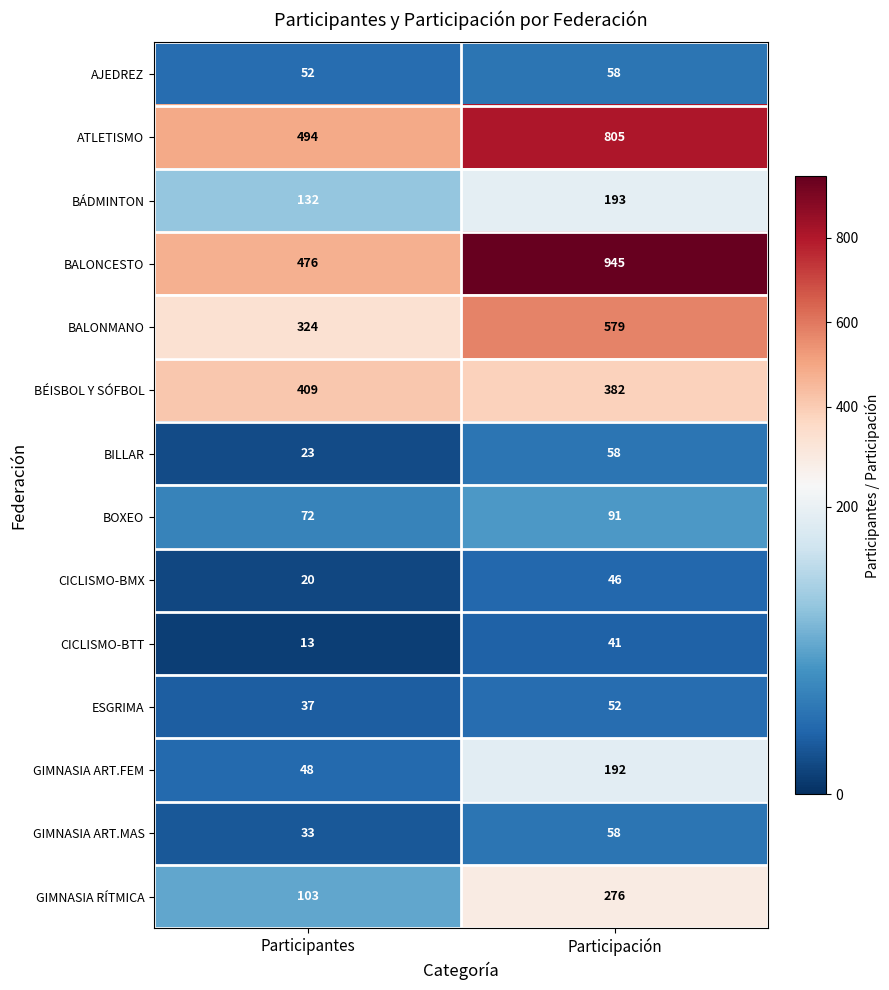

Is it true that CICLISMO-BTT equals 25 at Participación?

False